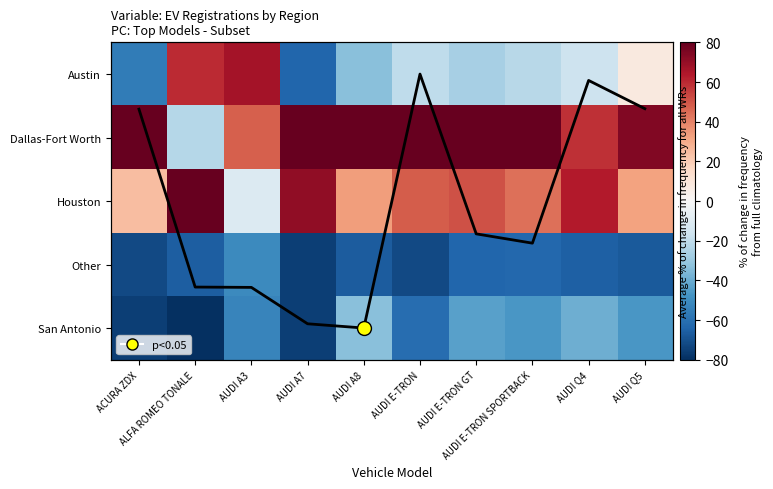

Between AUDI A3 and AUDI Q4, which is larger?

AUDI A3